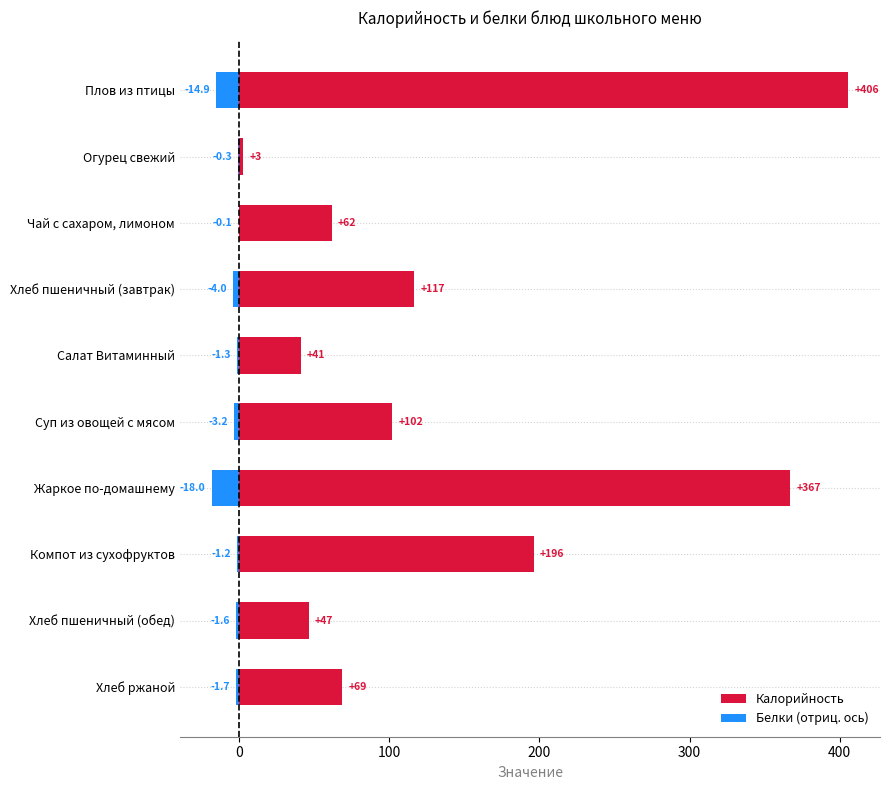

What is the average value of the Белки (отриц. ось) series?

-4.6